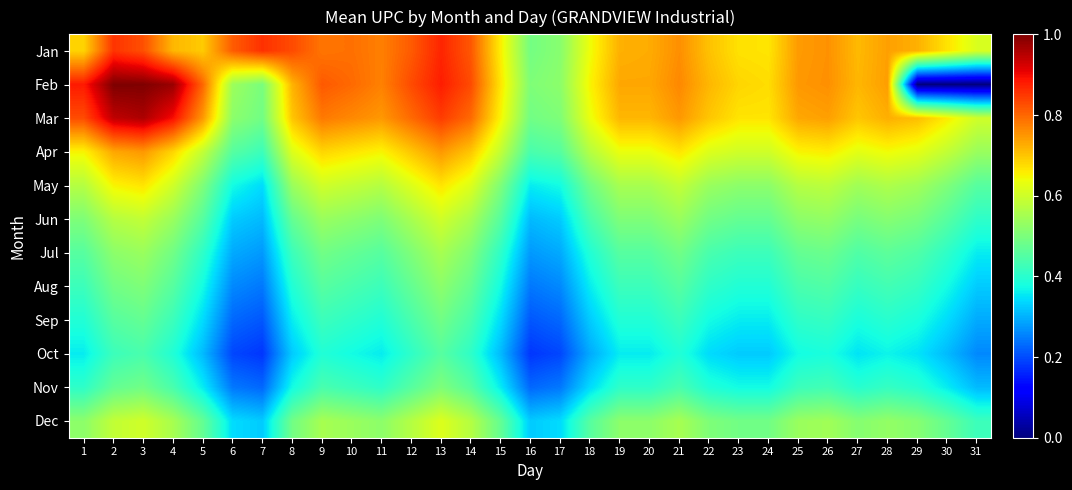

Reading left to right, what are all the values shown in this chart?

Jan: 1=0.7	2=0.9	3=0.8	4=0.7	5=0.7	6=0.8	7=0.9	8=0.8	9=0.8	10=0.8	11=0.8	12=0.8	13=0.9	14=0.8	15=0.7	16=0.5	17=0.5	18=0.6	19=0.7	20=0.7	21=0.8	22=0.7	23=0.7	24=0.7	25=0.7	26=0.8	27=0.7	28=0.7	29=0.7	30=0.7	31=0.6
Feb: 1=0.9	2=1.0	3=1.0	4=1.0	5=0.8	6=0.5	7=0.5	8=0.7	9=0.8	10=0.8	11=0.8	12=0.8	13=0.9	14=0.8	15=0.7	16=0.5	17=0.5	18=0.7	19=0.7	20=0.7	21=0.8	22=0.7	23=0.7	24=0.7	25=0.7	26=0.8	27=0.7	28=0.7	29=0.0	30=0.0	31=0.0
Mar: 1=0.8	2=0.9	3=1.0	4=0.9	5=0.7	6=0.5	7=0.5	8=0.7	9=0.8	10=0.8	11=0.7	12=0.8	13=0.8	14=0.8	15=0.7	16=0.5	17=0.5	18=0.6	19=0.7	20=0.7	21=0.7	22=0.7	23=0.7	24=0.7	25=0.7	26=0.7	27=0.7	28=0.7	29=0.7	30=0.7	31=0.6
Apr: 1=0.7	2=0.7	3=0.7	4=0.7	5=0.6	6=0.5	7=0.4	8=0.6	9=0.7	10=0.7	11=0.7	12=0.7	13=0.7	14=0.7	15=0.6	16=0.4	17=0.5	18=0.6	19=0.6	20=0.6	21=0.7	22=0.6	23=0.6	24=0.6	25=0.7	26=0.7	27=0.6	28=0.6	29=0.6	30=0.6	31=0.5
May: 1=0.6	2=0.7	3=0.7	4=0.6	5=0.5	6=0.4	7=0.3	8=0.5	9=0.6	10=0.6	11=0.6	12=0.6	13=0.7	14=0.6	15=0.5	16=0.4	17=0.4	18=0.5	19=0.6	20=0.6	21=0.6	22=0.5	23=0.5	24=0.5	25=0.6	26=0.6	27=0.5	28=0.6	29=0.5	30=0.5	31=0.5
Jun: 1=0.5	2=0.6	3=0.6	4=0.5	5=0.5	6=0.3	7=0.3	8=0.5	9=0.5	10=0.5	11=0.5	12=0.6	13=0.6	14=0.6	15=0.5	16=0.3	17=0.3	18=0.4	19=0.5	20=0.5	21=0.5	22=0.5	23=0.5	24=0.5	25=0.5	26=0.5	27=0.5	28=0.5	29=0.5	30=0.5	31=0.4
Jul: 1=0.5	2=0.5	3=0.5	4=0.5	5=0.4	6=0.3	7=0.3	8=0.4	9=0.5	10=0.5	11=0.5	12=0.5	13=0.6	14=0.5	15=0.4	16=0.3	17=0.3	18=0.4	19=0.5	20=0.5	21=0.5	22=0.4	23=0.4	24=0.4	25=0.5	26=0.5	27=0.4	28=0.5	29=0.4	30=0.4	31=0.4
Aug: 1=0.4	2=0.5	3=0.5	4=0.5	5=0.4	6=0.3	7=0.2	8=0.4	9=0.5	10=0.4	11=0.4	12=0.5	13=0.5	14=0.5	15=0.4	16=0.2	17=0.3	18=0.4	19=0.4	20=0.4	21=0.5	22=0.4	23=0.4	24=0.4	25=0.4	26=0.4	27=0.4	28=0.4	29=0.4	30=0.4	31=0.3
Sep: 1=0.4	2=0.5	3=0.5	4=0.4	5=0.3	6=0.2	7=0.2	8=0.4	9=0.4	10=0.4	11=0.4	12=0.4	13=0.5	14=0.4	15=0.3	16=0.2	17=0.2	18=0.3	19=0.4	20=0.4	21=0.4	22=0.4	23=0.4	24=0.4	25=0.4	26=0.4	27=0.4	28=0.4	29=0.4	30=0.3	31=0.3
Oct: 1=0.4	2=0.4	3=0.4	4=0.4	5=0.3	6=0.2	7=0.2	8=0.3	9=0.4	10=0.4	11=0.4	12=0.4	13=0.5	14=0.4	15=0.3	16=0.2	17=0.2	18=0.3	19=0.4	20=0.4	21=0.4	22=0.3	23=0.3	24=0.3	25=0.4	26=0.4	27=0.3	28=0.4	29=0.3	30=0.3	31=0.3
Nov: 1=0.4	2=0.5	3=0.5	4=0.4	5=0.4	6=0.2	7=0.2	8=0.4	9=0.4	10=0.4	11=0.4	12=0.5	13=0.5	14=0.5	15=0.4	16=0.2	17=0.2	18=0.3	19=0.4	20=0.4	21=0.4	22=0.4	23=0.4	24=0.4	25=0.4	26=0.4	27=0.4	28=0.4	29=0.4	30=0.4	31=0.3
Dec: 1=0.5	2=0.6	3=0.6	4=0.6	5=0.5	6=0.3	7=0.3	8=0.5	9=0.6	10=0.5	11=0.5	12=0.6	13=0.6	14=0.6	15=0.5	16=0.3	17=0.3	18=0.5	19=0.5	20=0.5	21=0.6	22=0.5	23=0.5	24=0.5	25=0.5	26=0.5	27=0.5	28=0.5	29=0.5	30=0.5	31=0.4